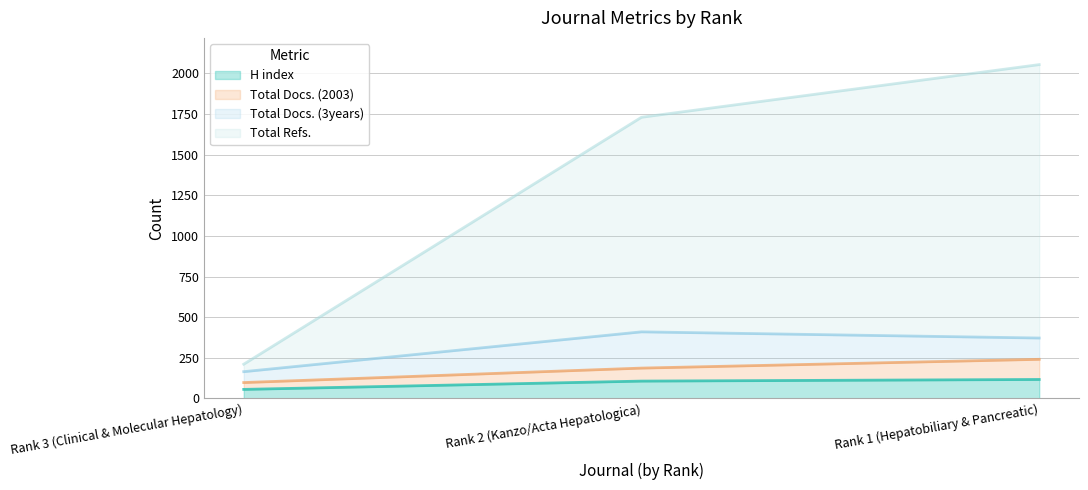

Where is Total Docs. (2003) nearest to the value 169?

Rank 2 (Kanzo/Acta Hepatologica)